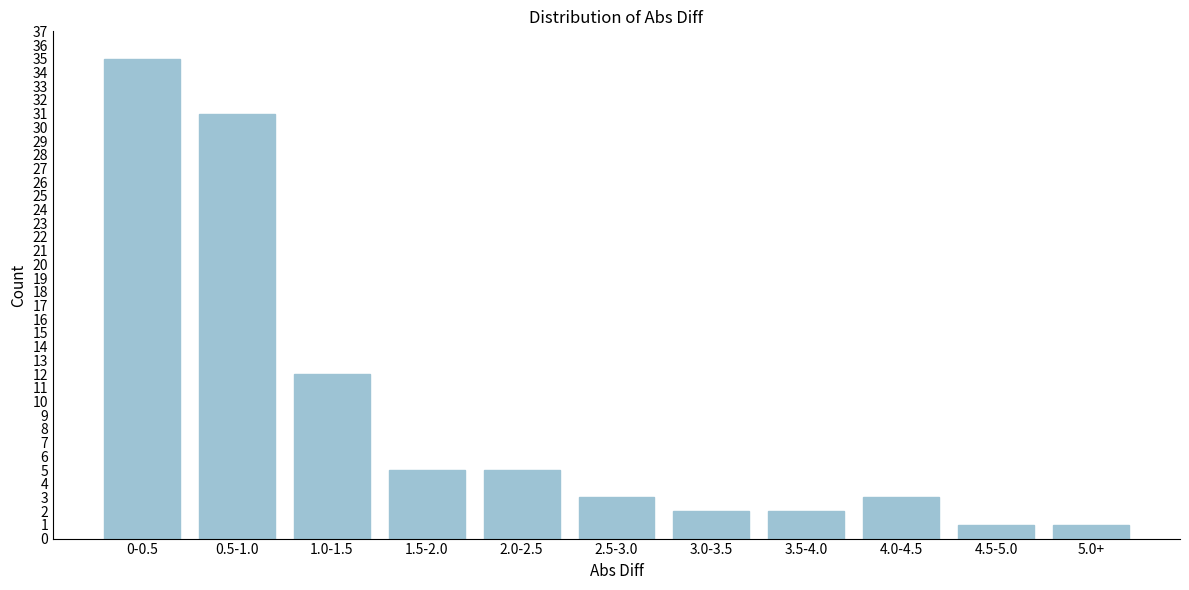

Reading right to left, list all the values displayed in this chart.

5.0+=1	4.5-5.0=1	4.0-4.5=3	3.5-4.0=2	3.0-3.5=2	2.5-3.0=3	2.0-2.5=5	1.5-2.0=5	1.0-1.5=12	0.5-1.0=31	0-0.5=35